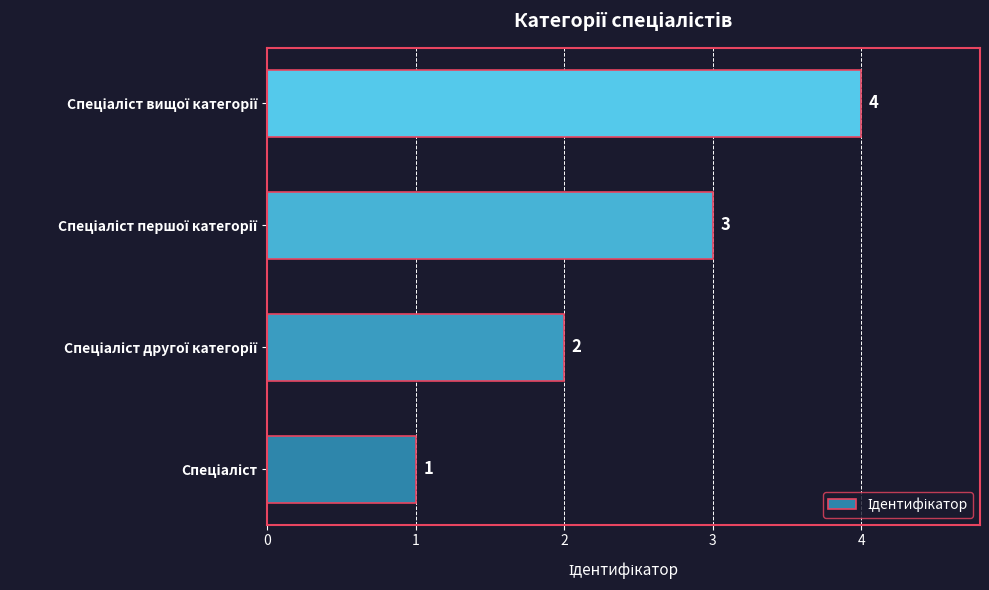

How many series are shown in this chart?

1